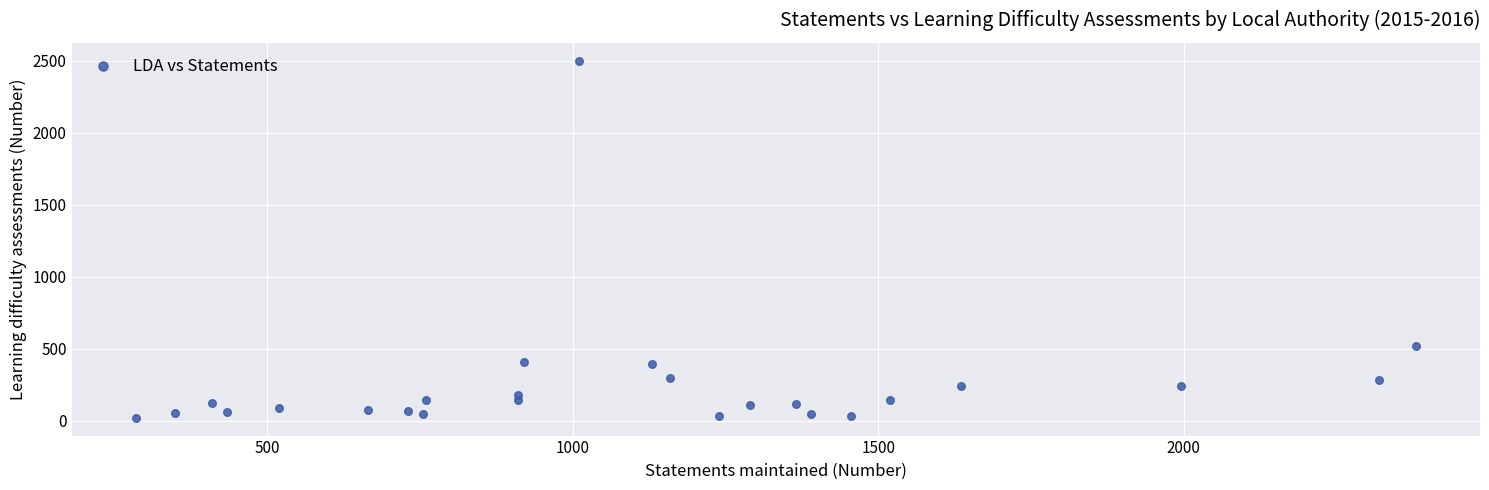

What Y value in the scatter plot is closest to 1260?

520